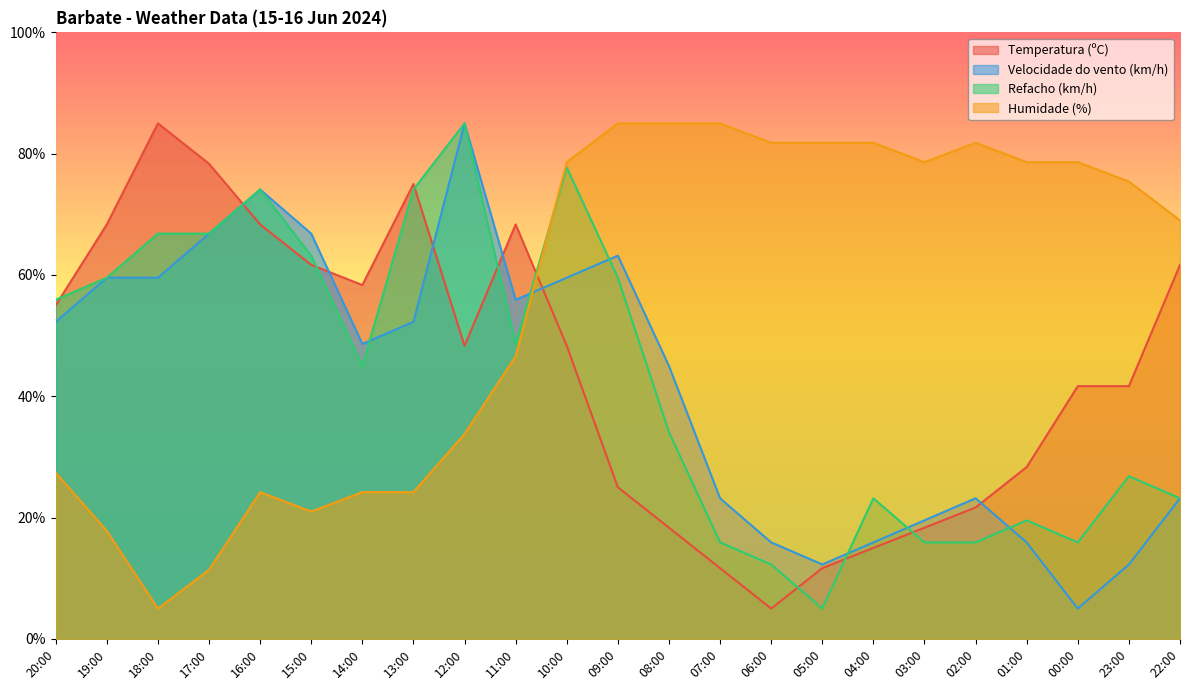

Which series has the largest total across all categories?

Humidade (%)